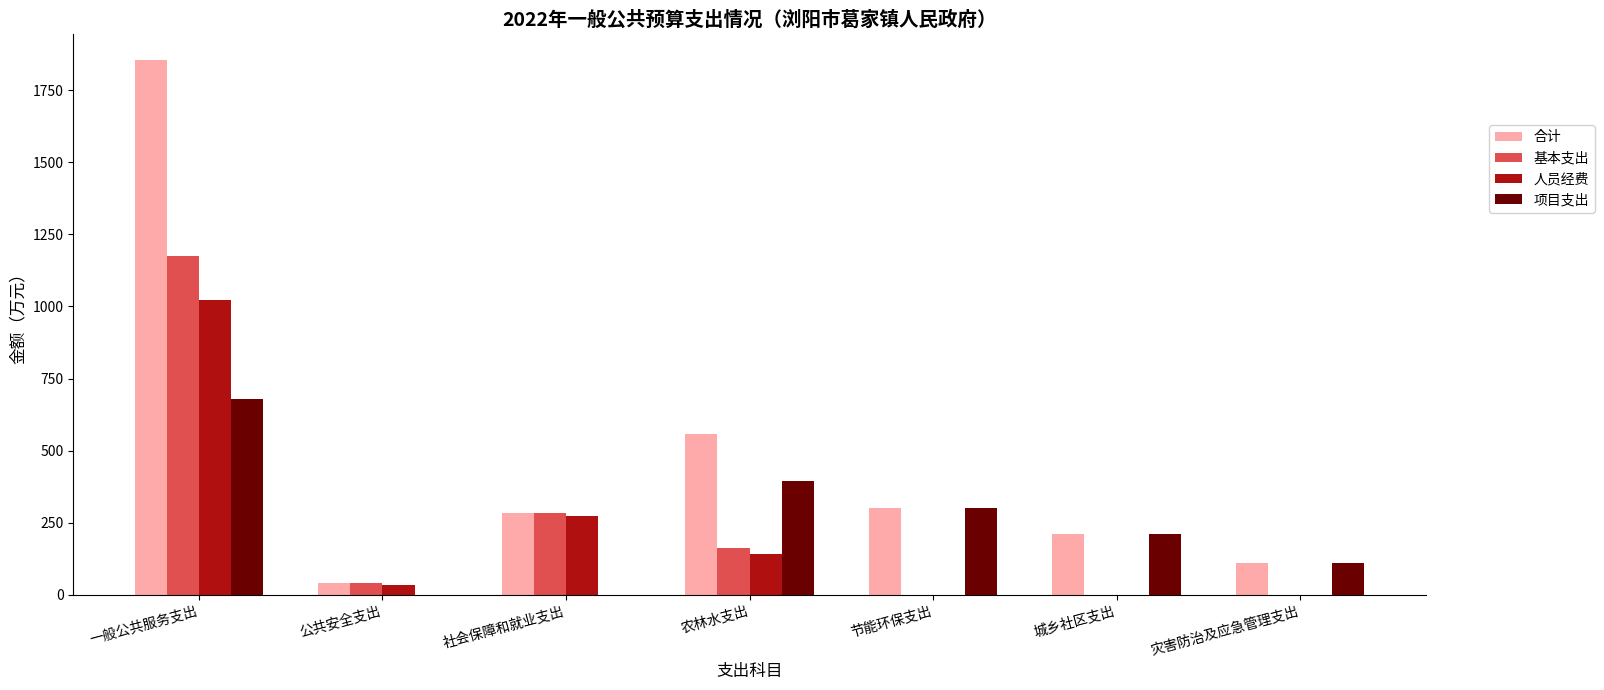

Reading right to left, what are all the values shown in this chart?

合计: 111.0	210.0	300.0	557.5	281.8	38.9	1853.6
基本支出: 0.0	0.0	0.0	162.5	281.8	38.9	1173.6
人员经费: 0.0	0.0	0.0	142.5	274.0	34.1	1022.2
项目支出: 111.0	210.0	300.0	395.0	0.0	0.0	680.0